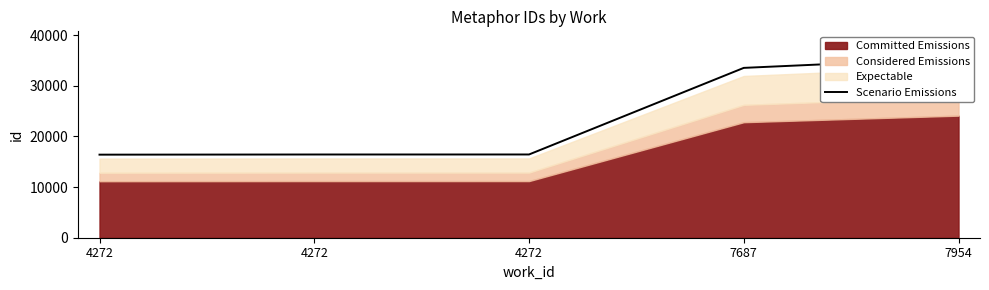

Which has a higher value, 4272 or 4272?

4272